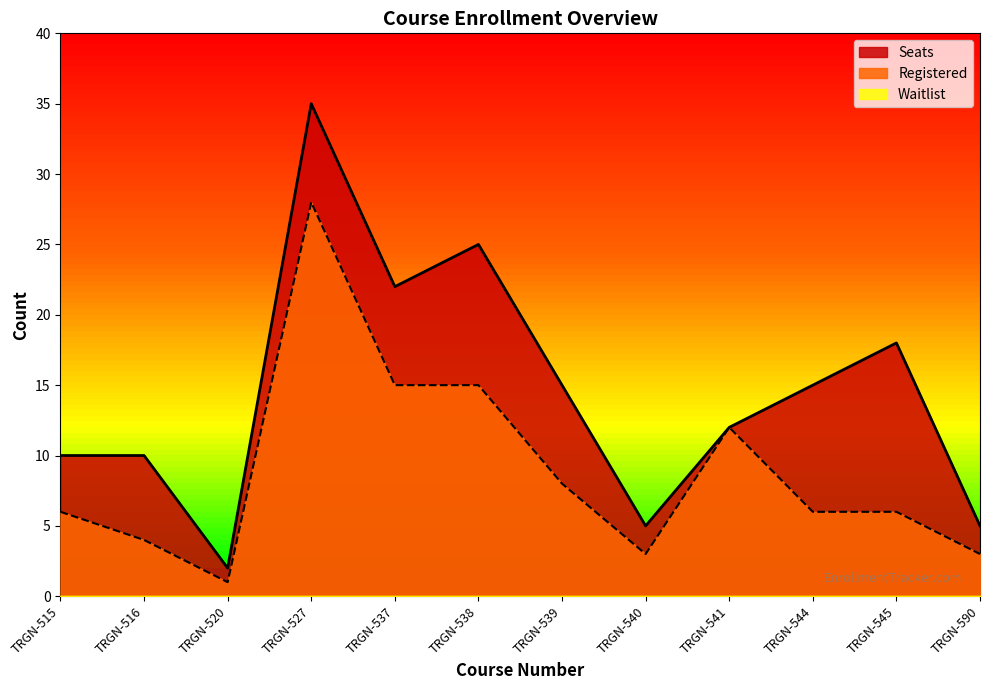

True or false: Seats has a value of 15 at TRGN-544.

True